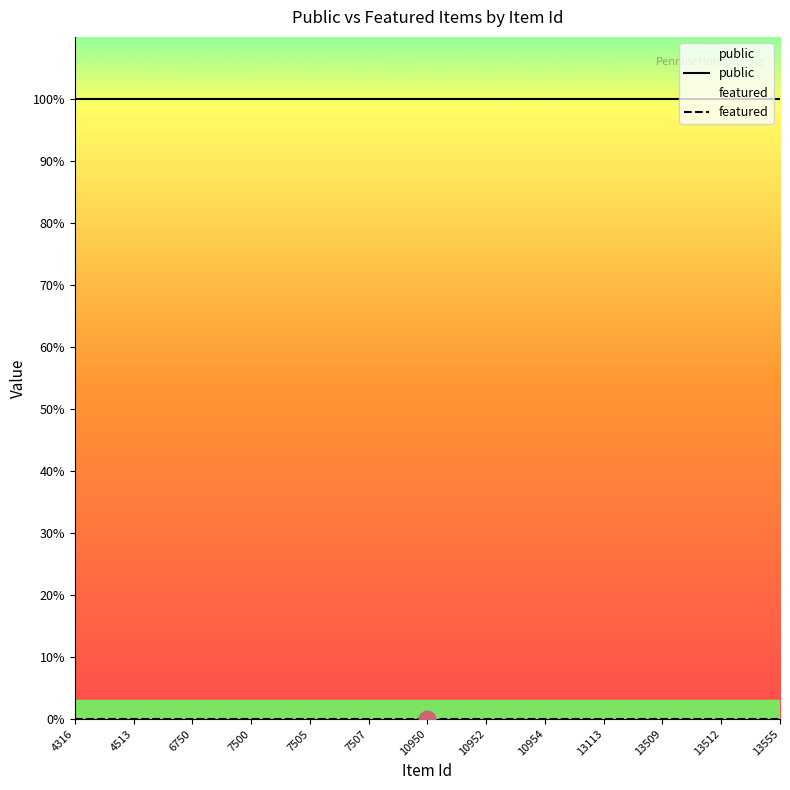

What is the difference between the highest and lowest values at 23?

1